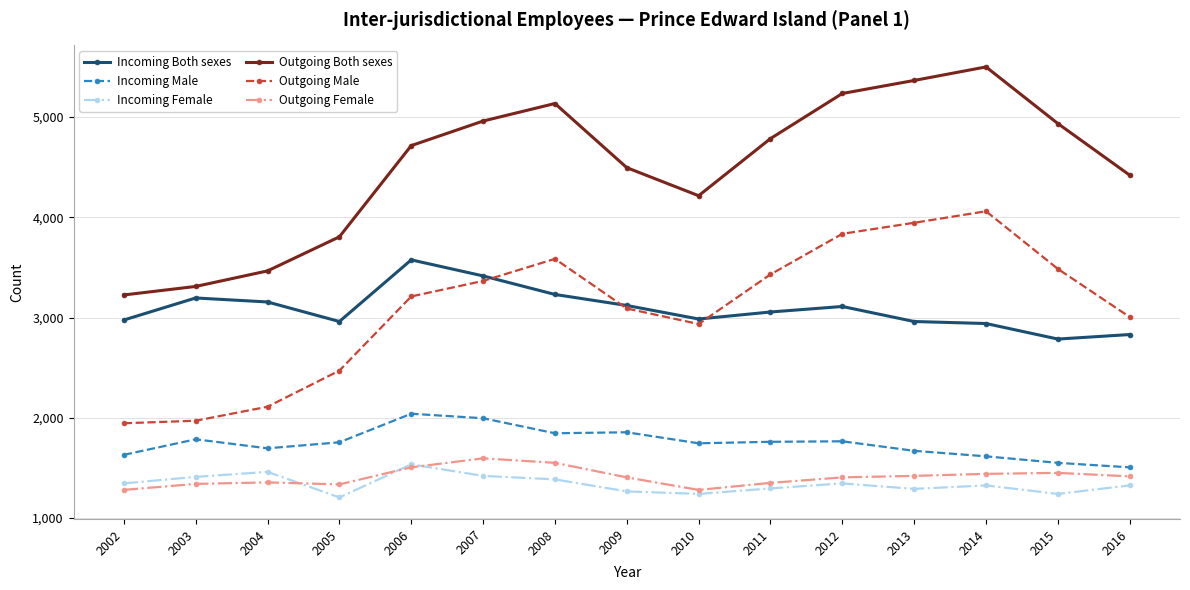

Between 2002 and 2006, which series saw the biggest shift?

Outgoing Both sexes